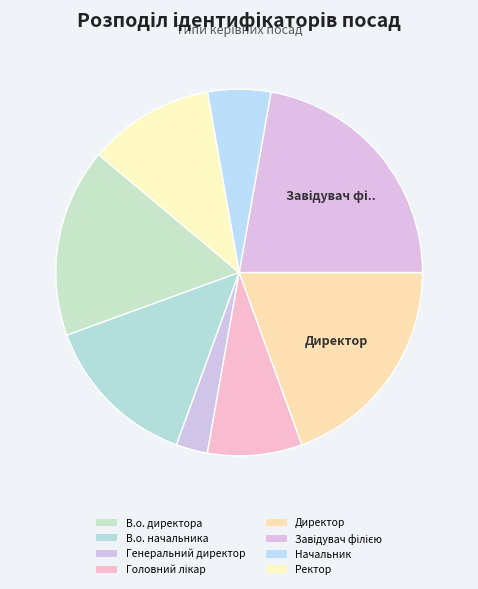

To the nearest percent, what is the difference between the largest and smallest slice percentages?

19%